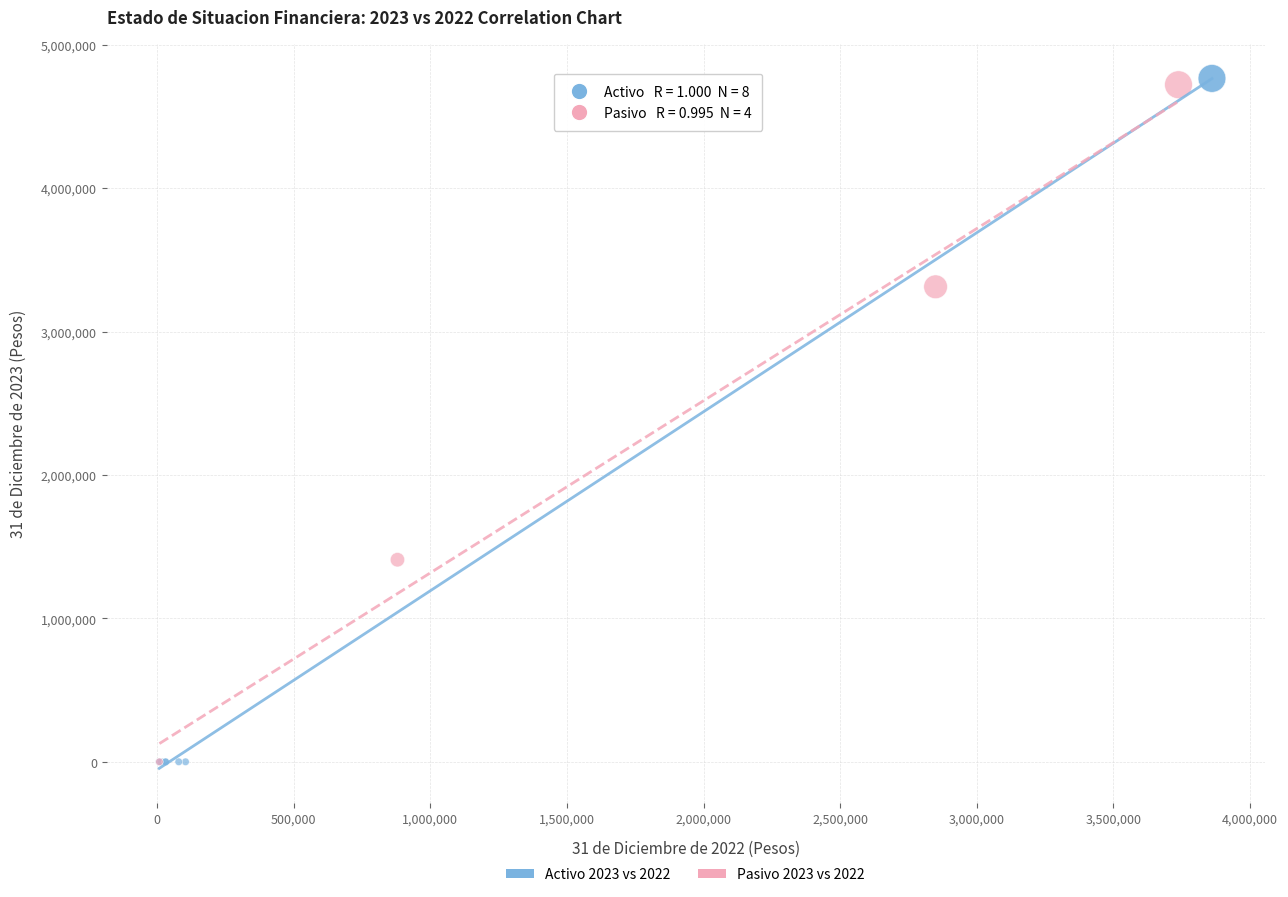

What are all the series names shown in the legend?

Activo 2023 vs 2022, Pasivo 2023 vs 2022